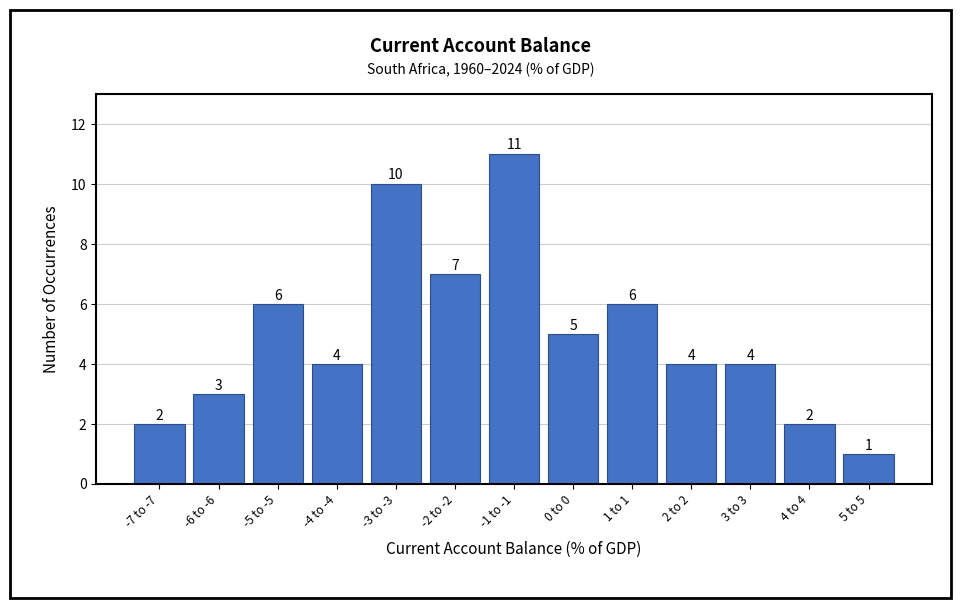

Reading right to left, transcribe all the data shown in this chart.

1	2	4	4	6	5	11	7	10	4	6	3	2